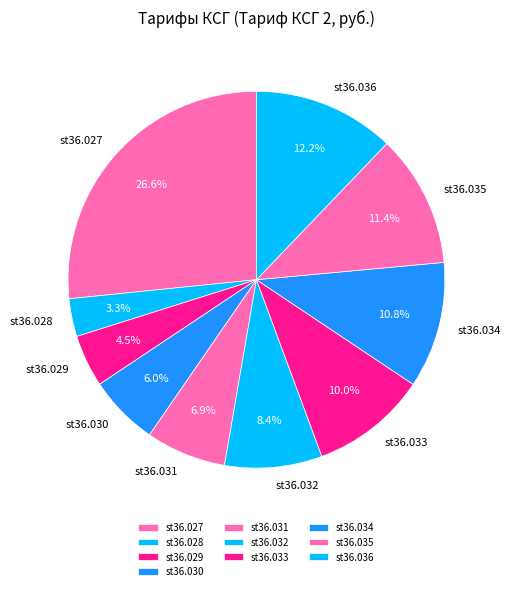

Is it true that st36.031 is 1% of the pie?

False